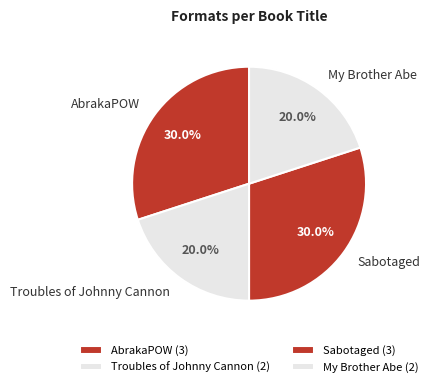

To the nearest percent, what percentage of the pie is Troubles of Johnny Cannon?

20%